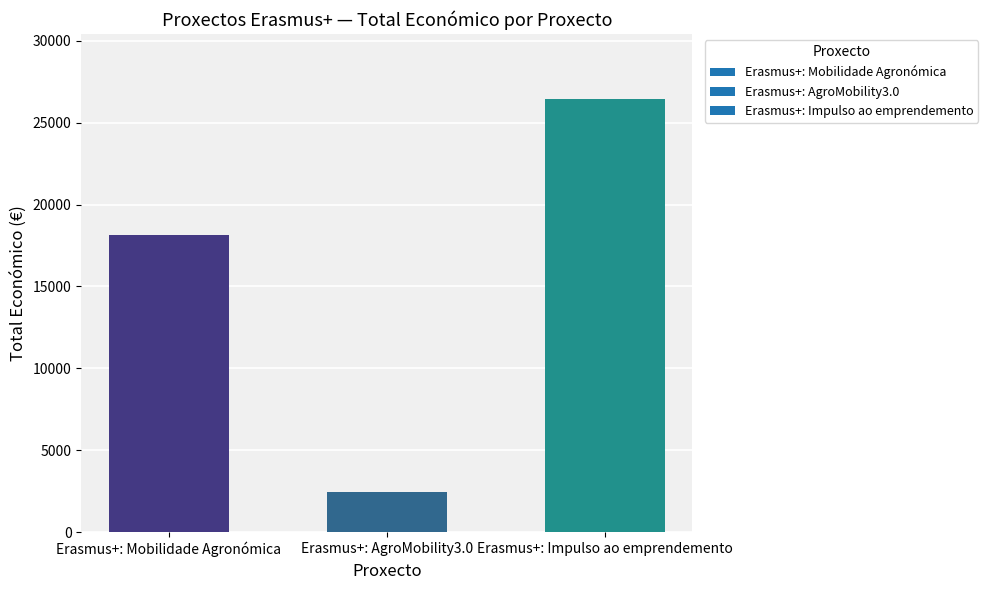

Reading left to right, what are all the values shown in this chart?

18169	2450	26442